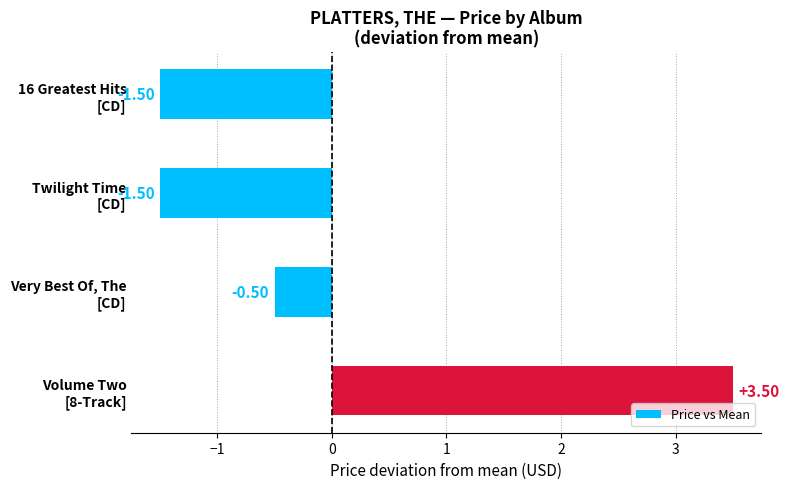

What is the difference between the second highest and second lowest values?

1.0